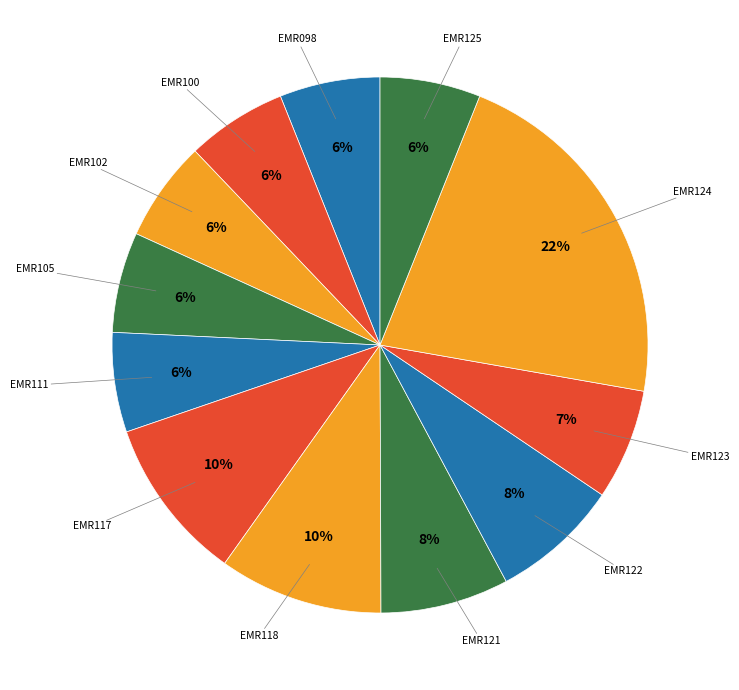

True or false: EMR100 accounts for 6% of the total.

True